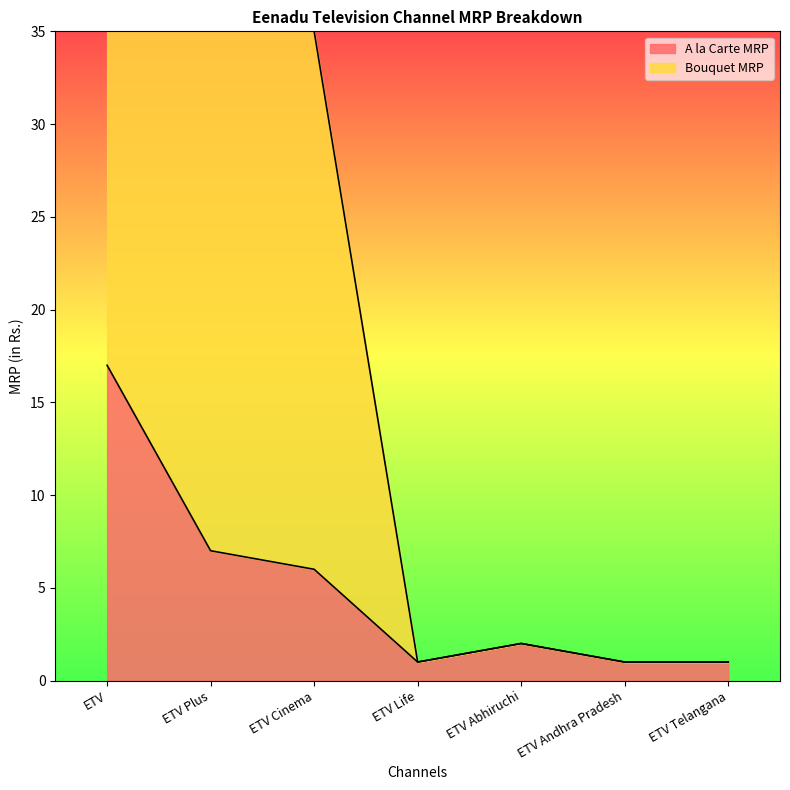

What is the value of the 2nd point from the left?

7